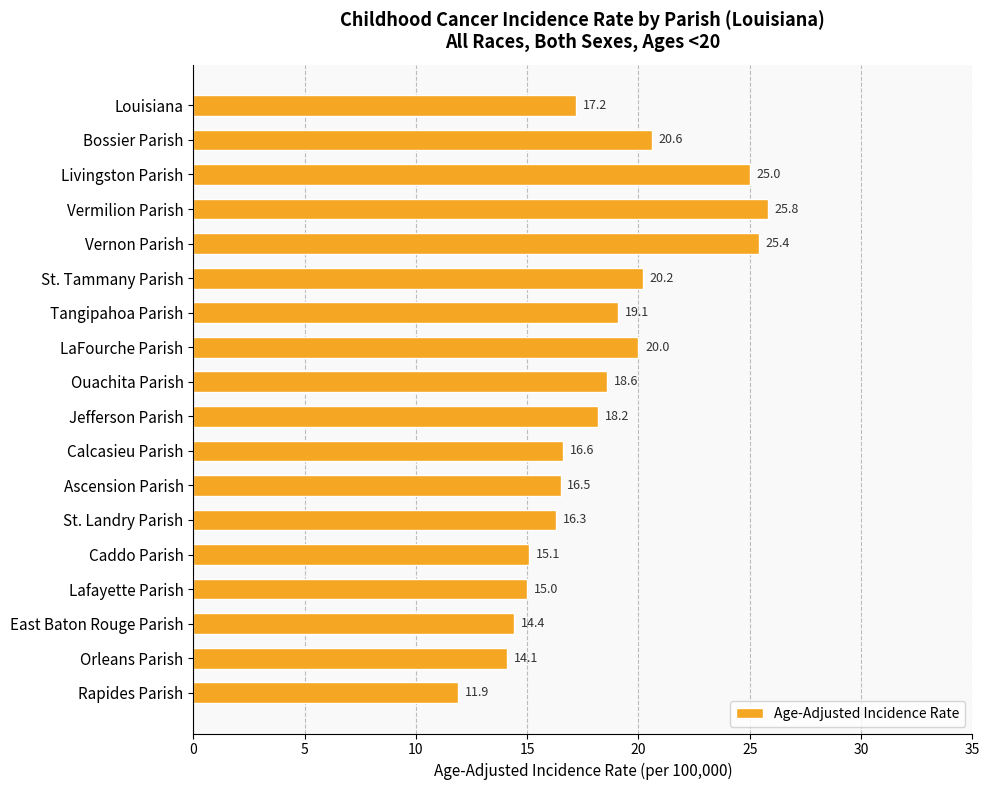

Where is the data nearest to the value 18?

Jefferson Parish